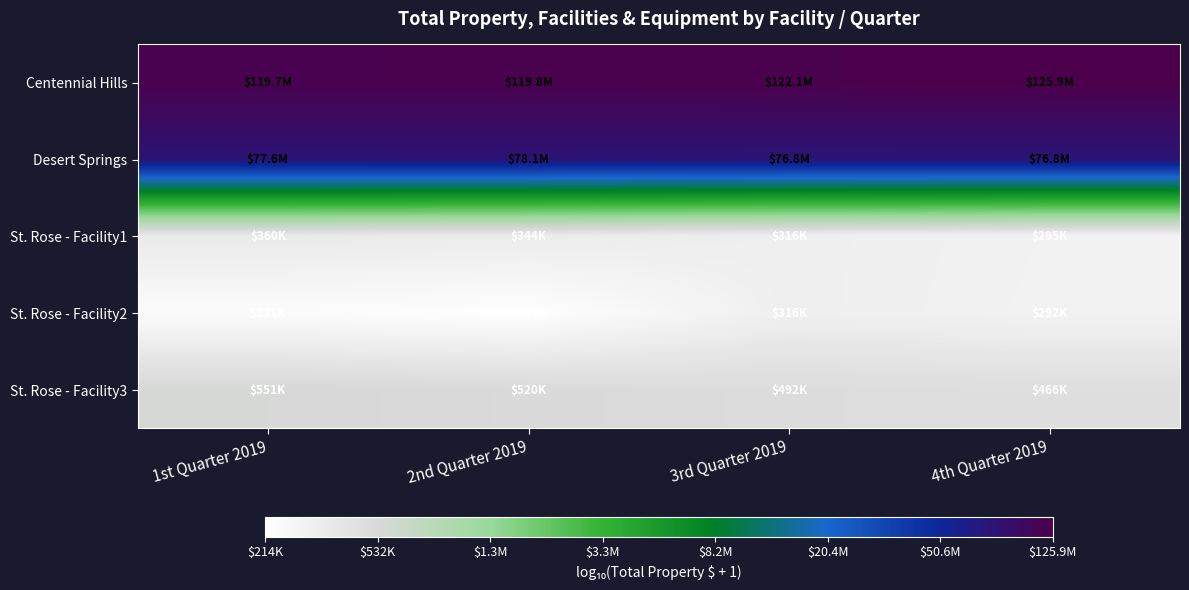

At 4th Quarter 2019, list the series in order from largest to smallest.

Centennial Hills, Desert Springs, St. Rose - Facility3, St. Rose - Facility1, St. Rose - Facility2